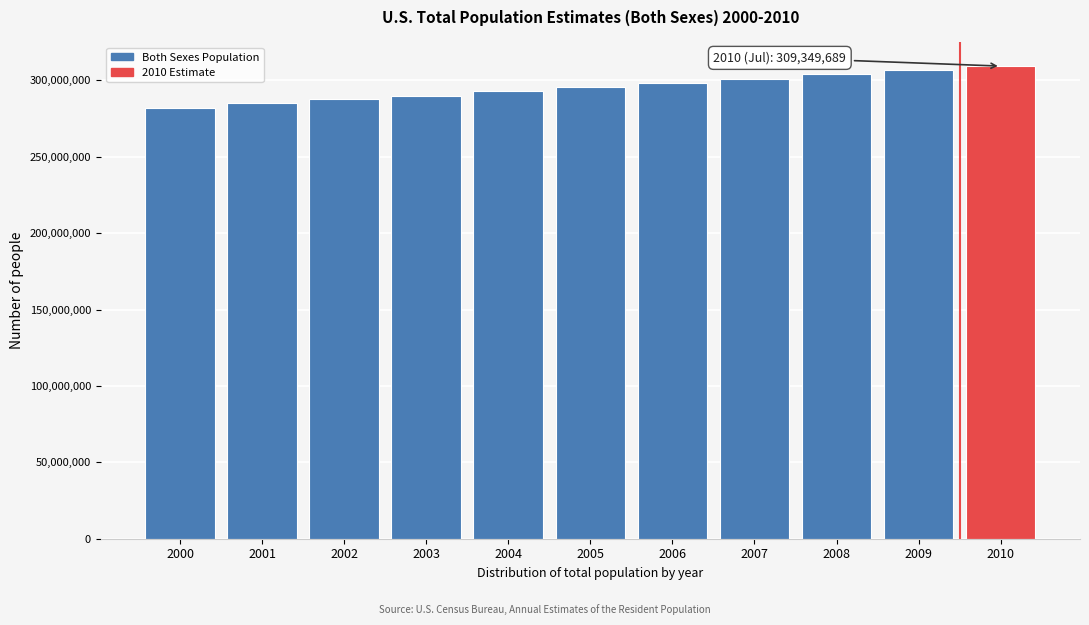

Reading right to left, extract all data points from this chart.

309349689	306771529	304093966	301231207	298379912	295516599	292805298	290107933	287625193	284968955	282162411